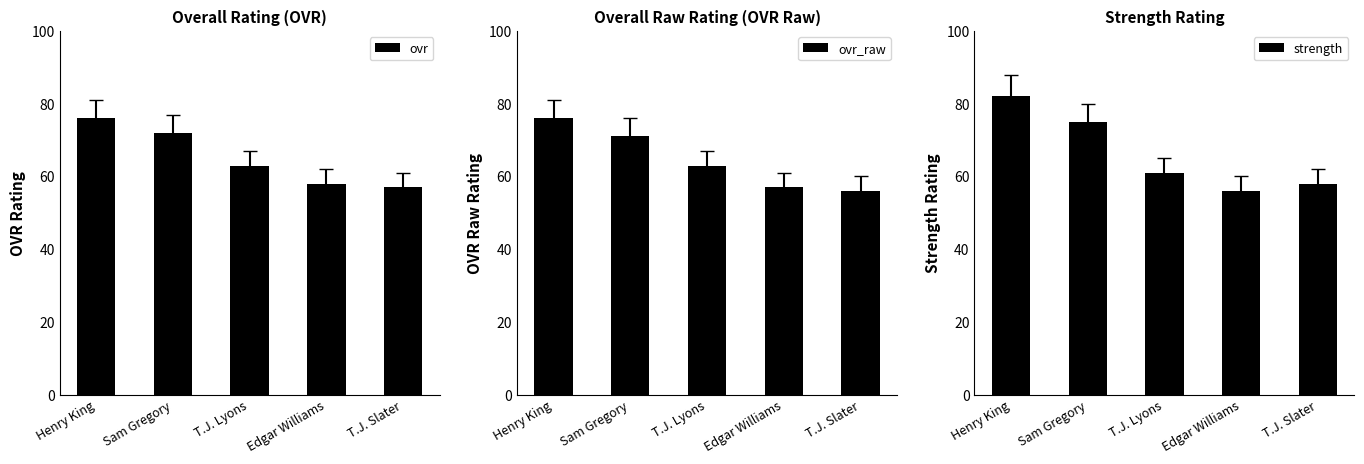

The ovr series shows 100 at T.J. Lyons. True or false?

False